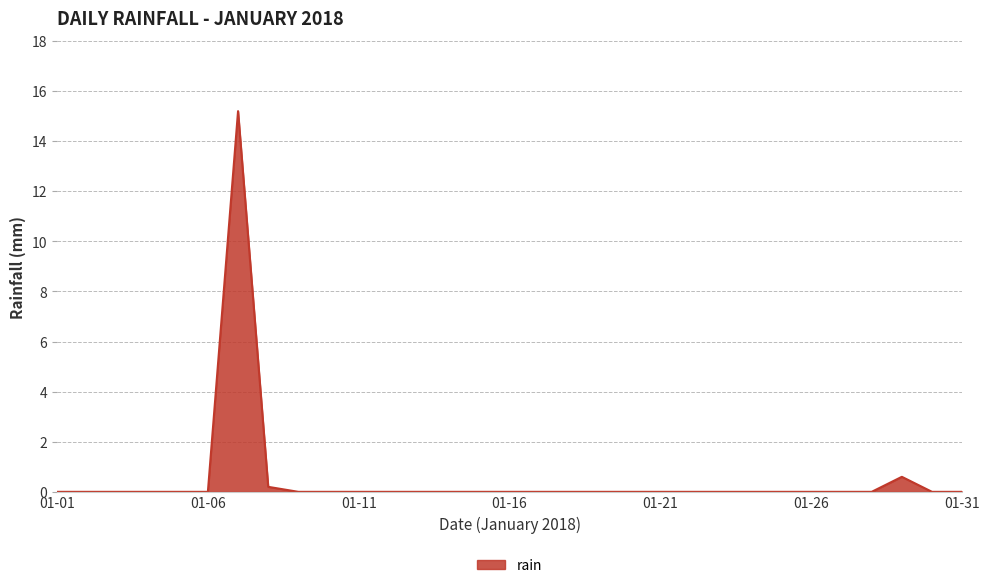

What is the greatest value displayed?

15.2